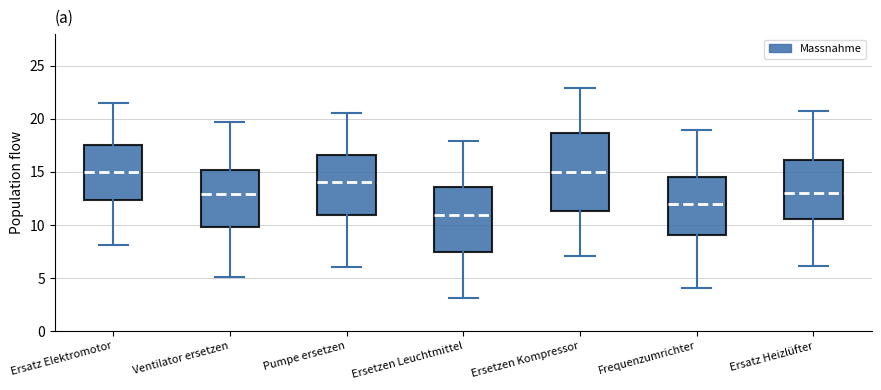

Where does the lower whisker of the box for Frequenzumrichter end on the y-axis? The values are not printed on the chart, so give them approximately, as read against the axis.

4.0